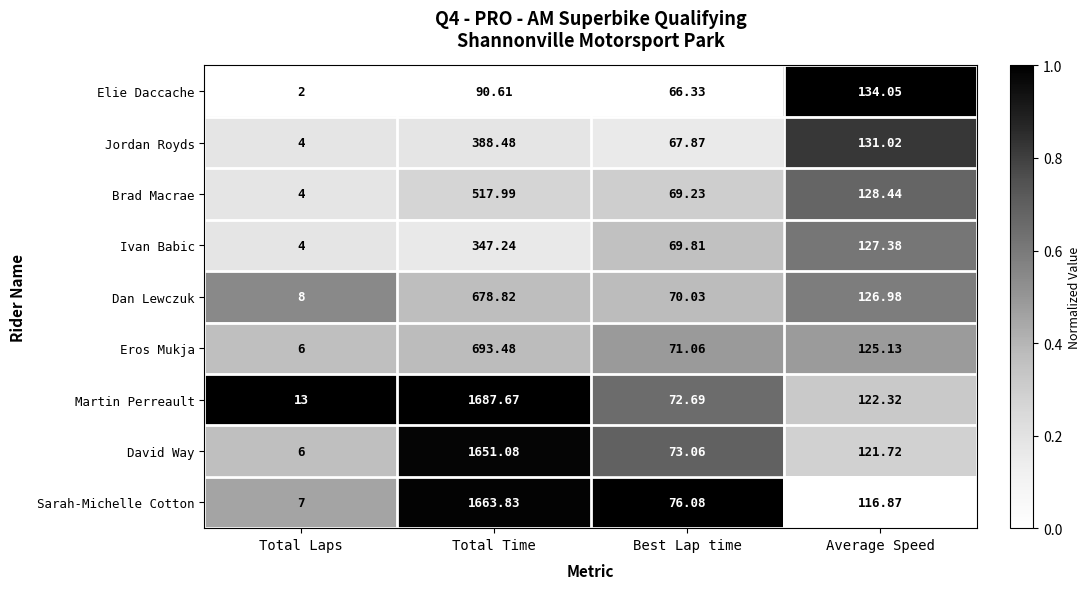

At Best Lap time, list the series in order from smallest to largest.

Elie Daccache, Jordan Royds, Brad Macrae, Ivan Babic, Dan Lewczuk, Eros Mukja, Martin Perreault, David Way, Sarah-Michelle Cotton